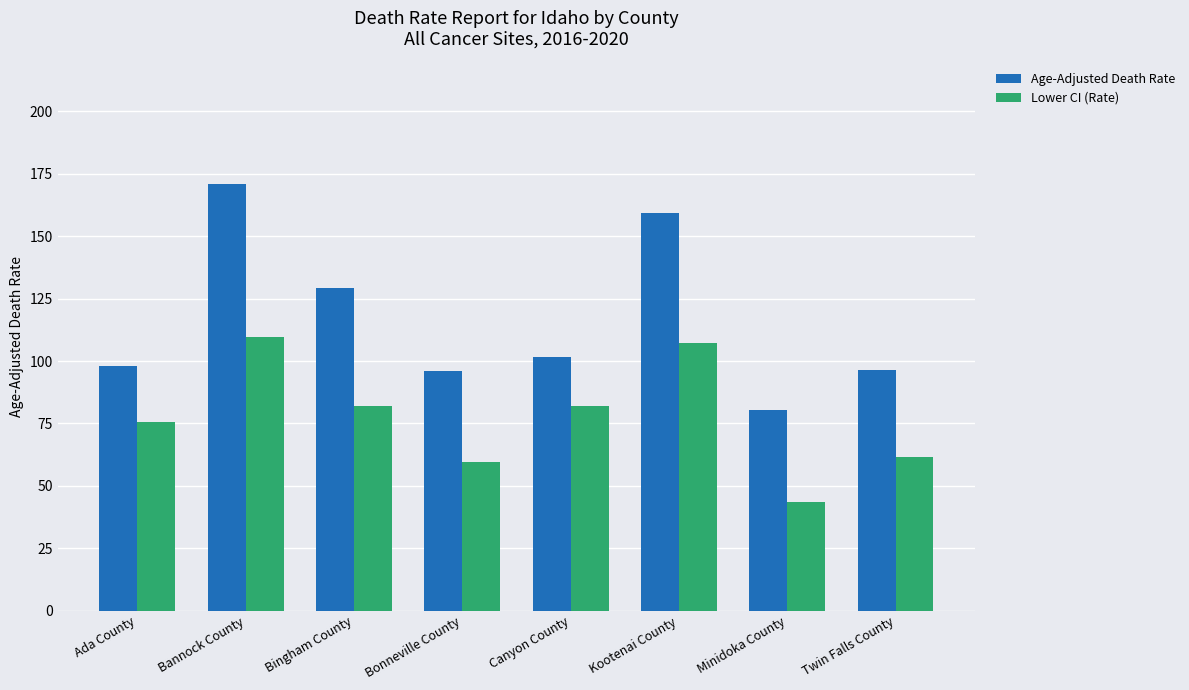

Read the Age-Adjusted Death Rate value at Bannock County.

170.8